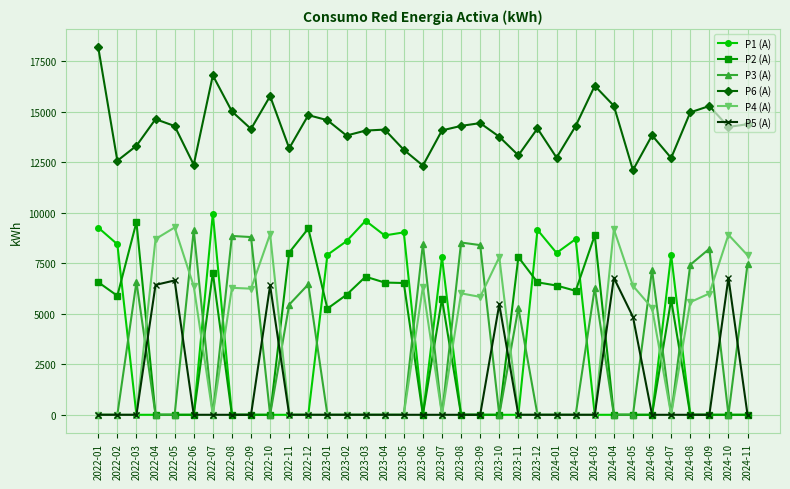

What is the label of the 5th point from the left?

2022-05